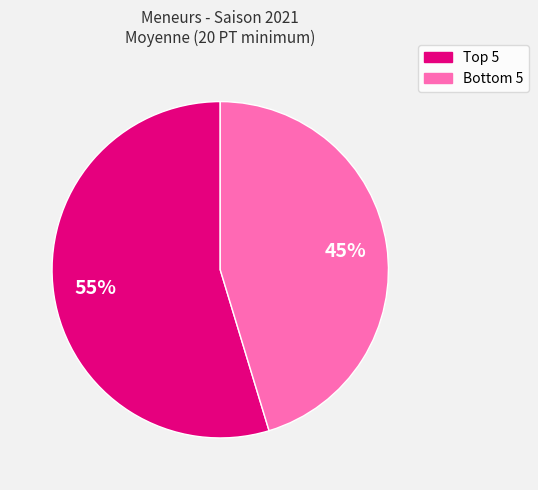

Does any single category account for the majority?

Yes